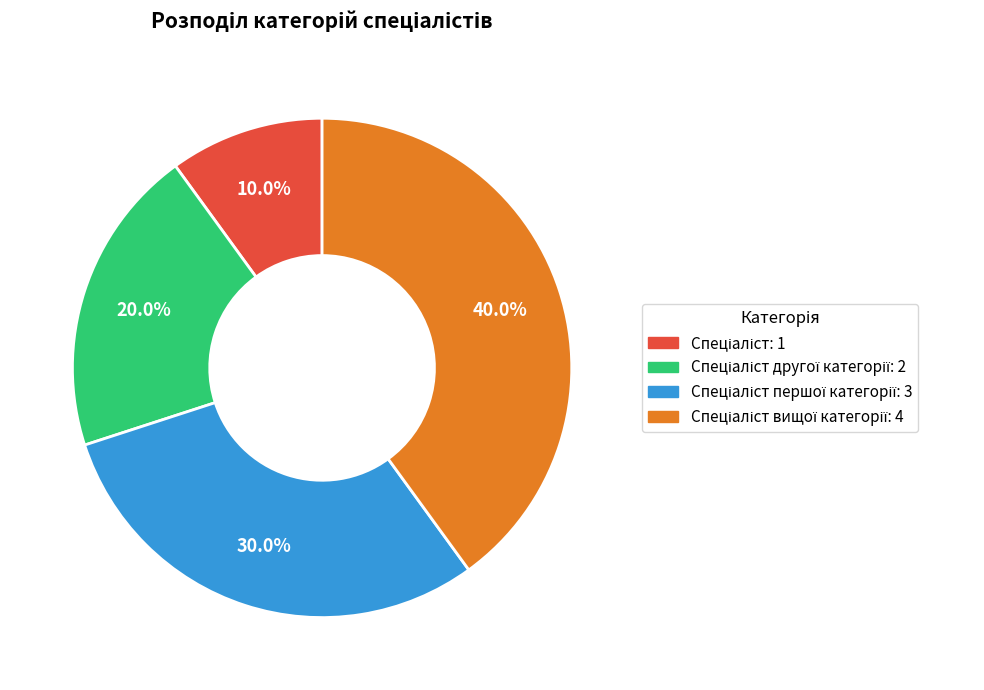

Does any single category account for the majority?

No